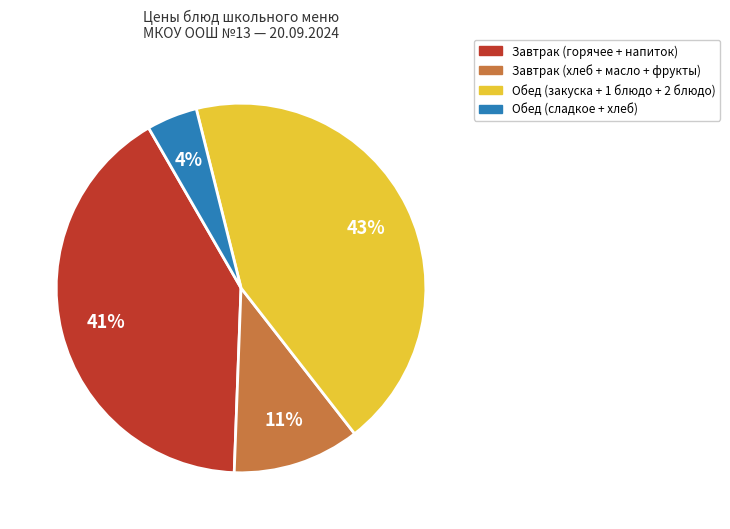

How many segments does this pie chart have?

4